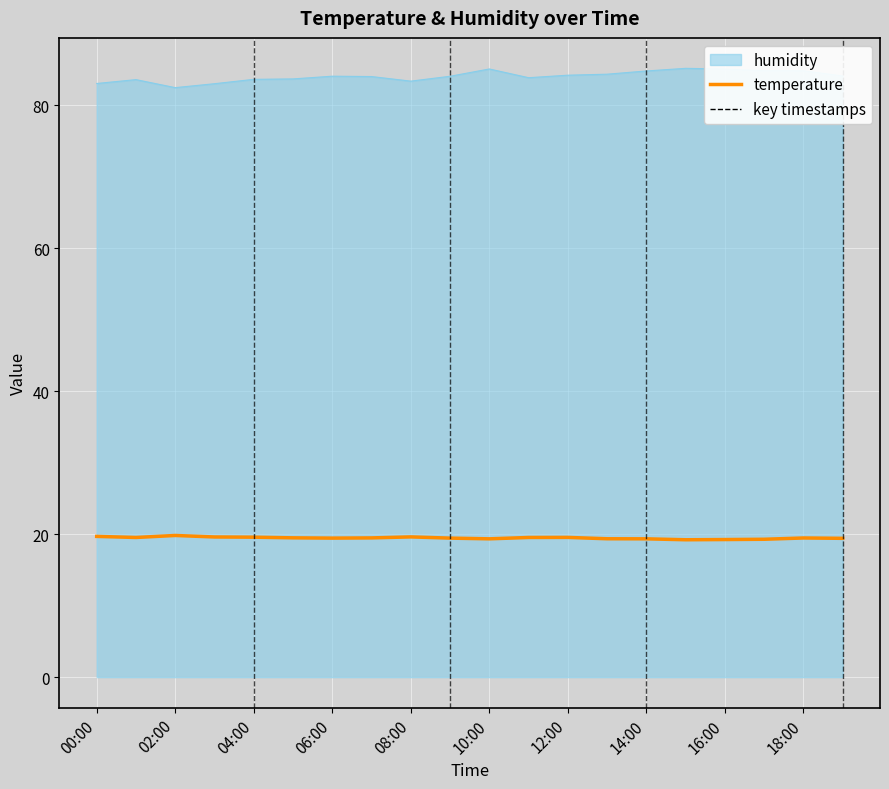

Rank the series by their average value, from highest to lowest.

humidity, temperature